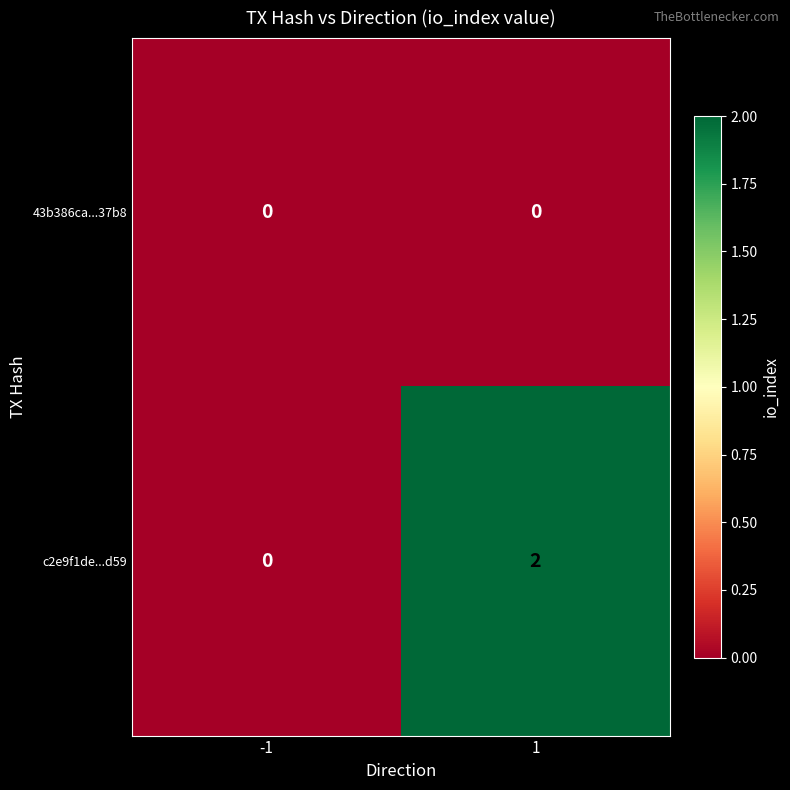

How many data points does each series have?

2